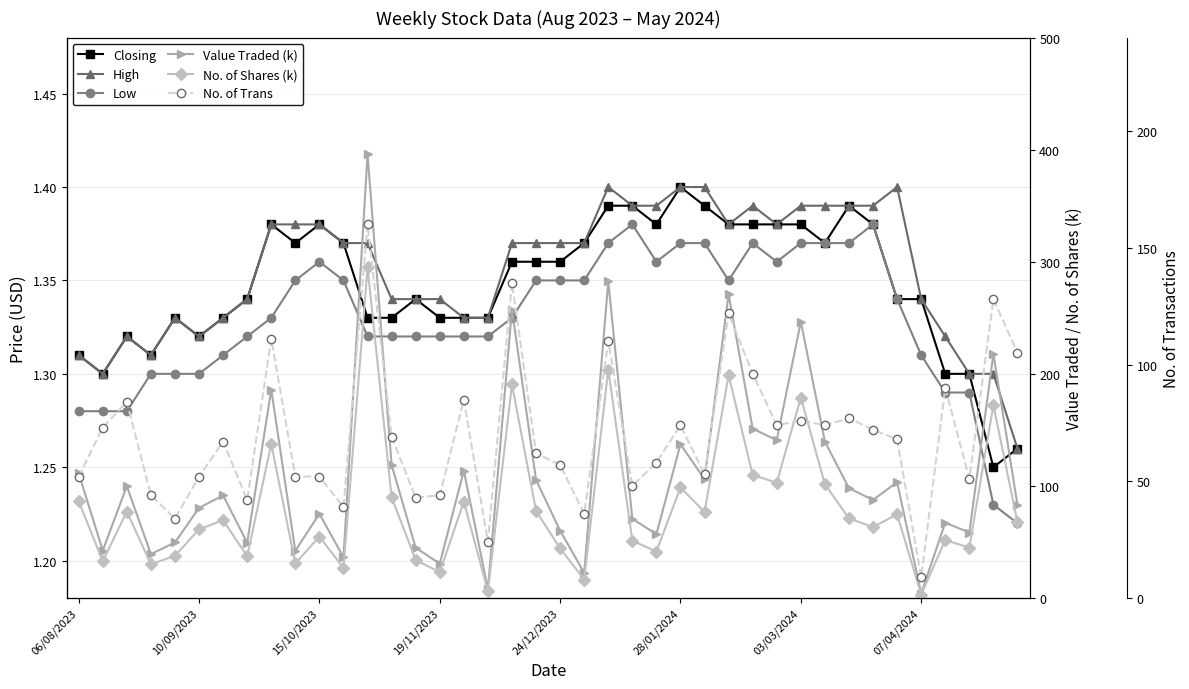

Rank the series at 12 from highest to lowest value.

Value Traded (k), No. of Shares (k), No. of Trans, High, Closing, Low